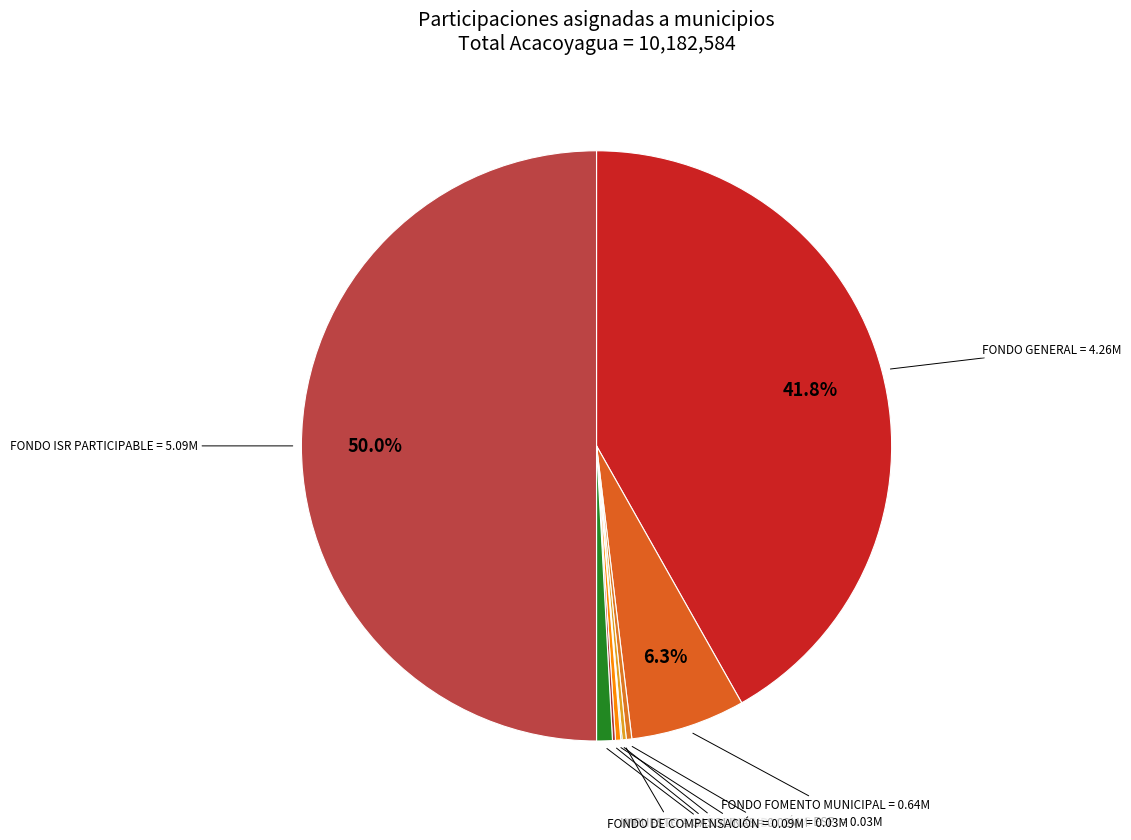

Count the number of slices in the pie.

10